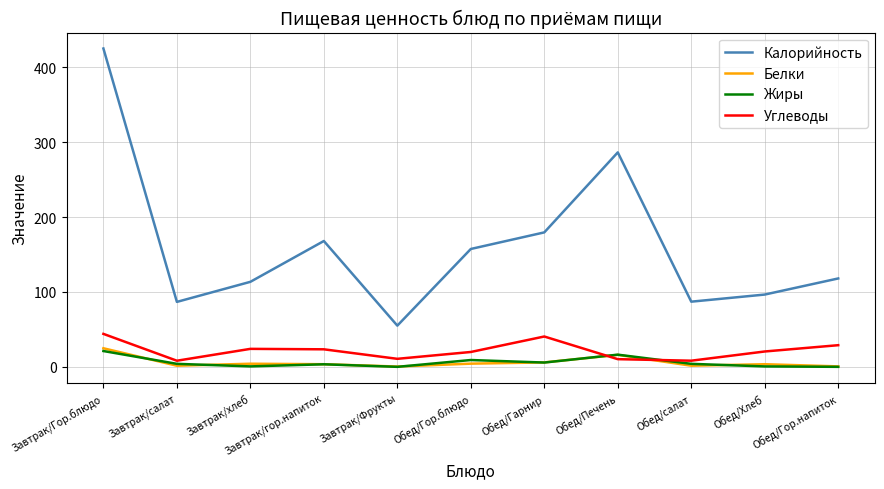

Which series ends up on top after the final intersection of Белки and Углеводы?

Углеводы